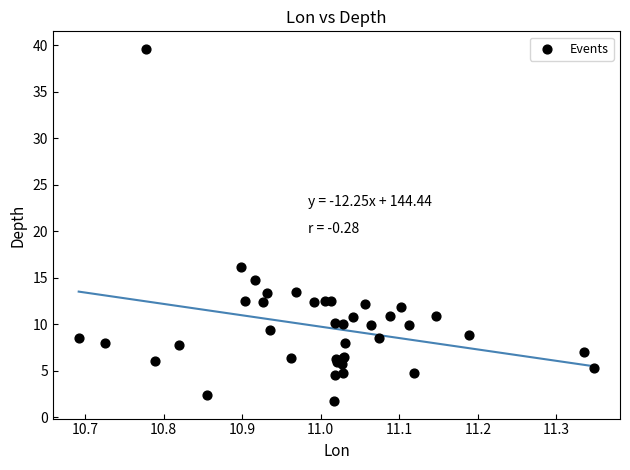

What Y value in the scatter plot is closest to 20?

16.1